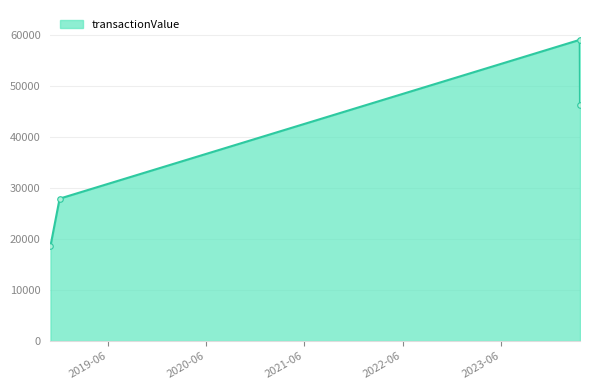

Reading left to right, transcribe all the data shown in this chart.

18660	27960	59140	46325